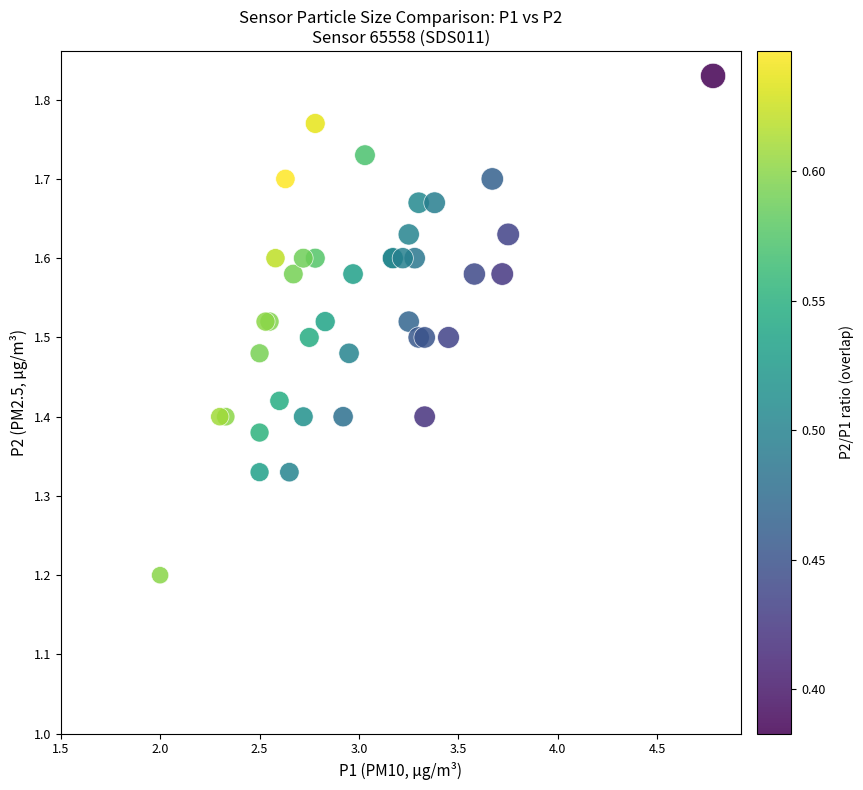

What Y value in the scatter plot is closest to 1?

1.2